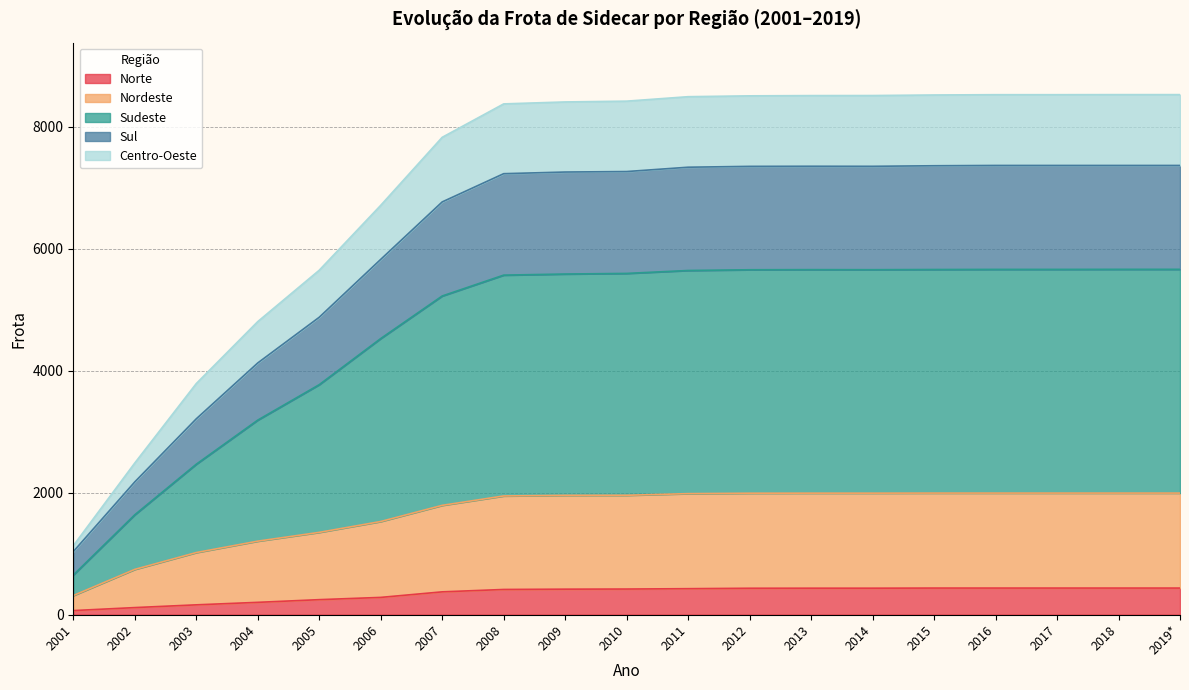

What is the total value across all series at 2007?

7825